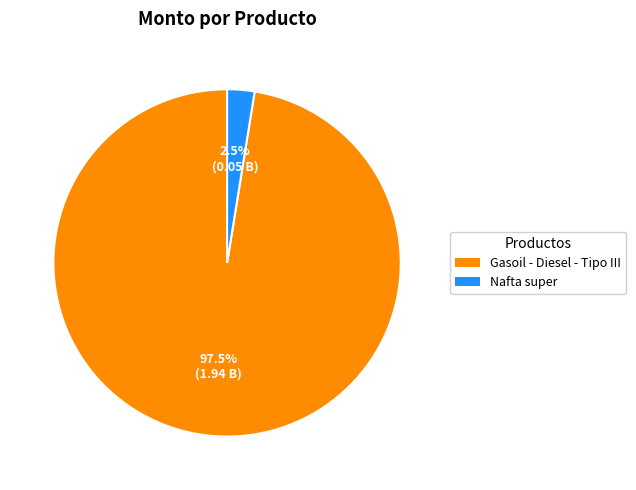

Rank the categories by value from highest to lowest.

Gasoil - Diesel - Tipo III, Nafta super